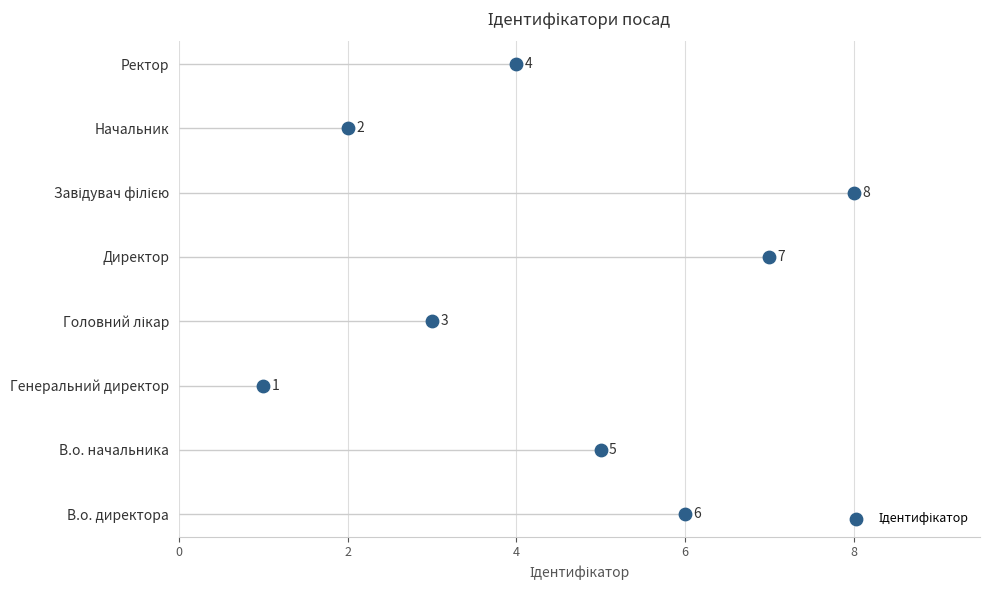

Which has a higher value, 4 or 6?

6